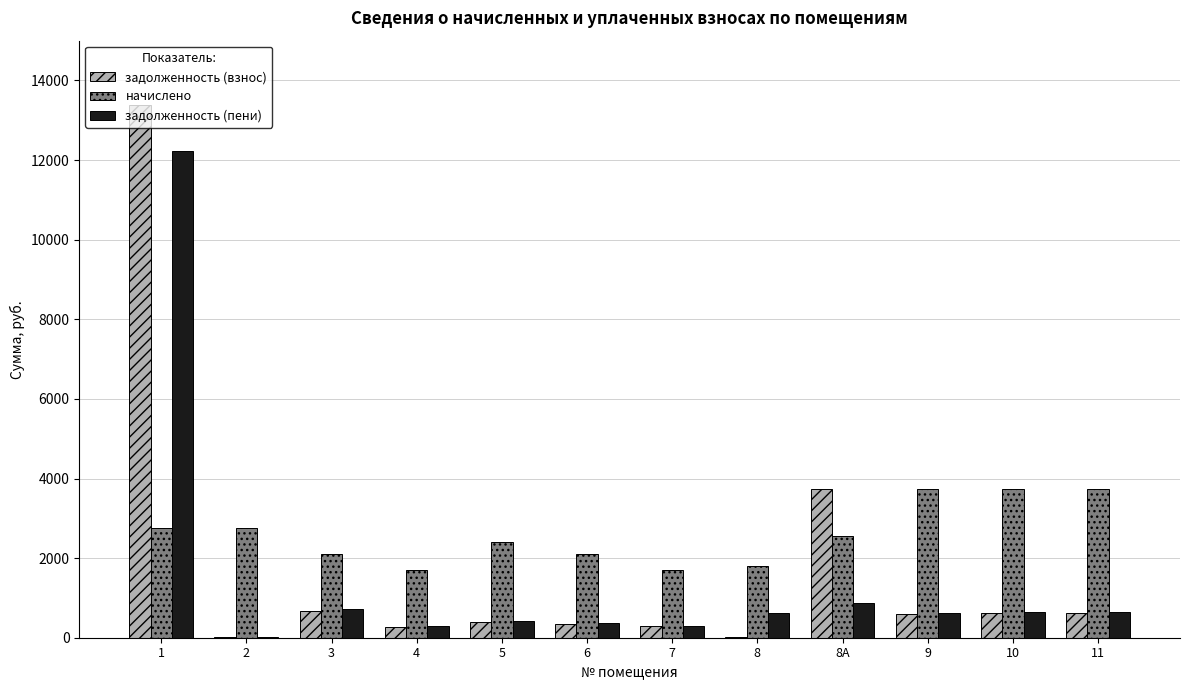

Which series changed the most between 5 and 8А?

задолженность (взнос)